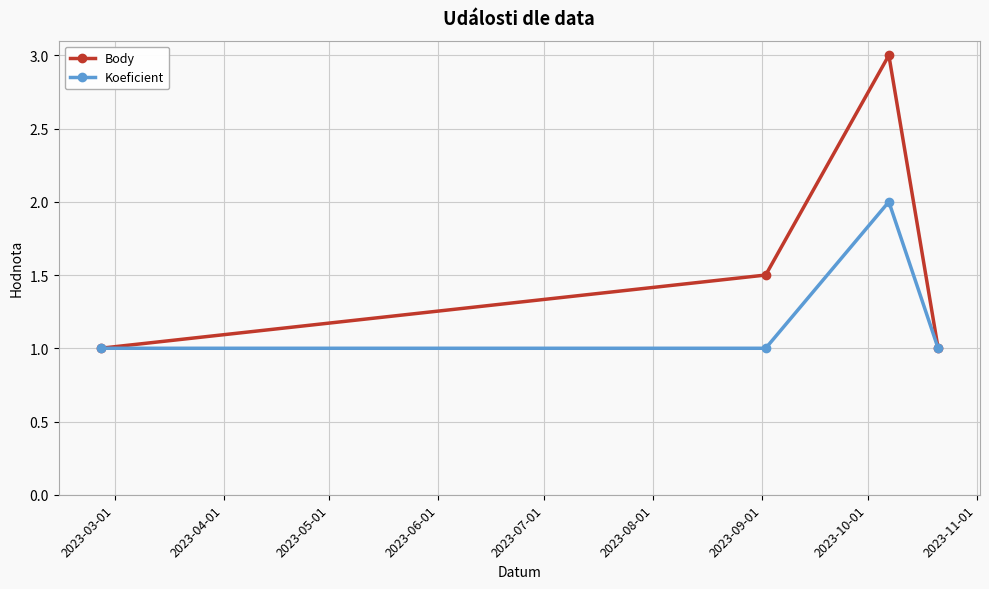

Reading right to left, transcribe all the data shown in this chart.

Body: 1.0	3.0	1.5	1.0
Koeficient: 1.0	2.0	1.0	1.0